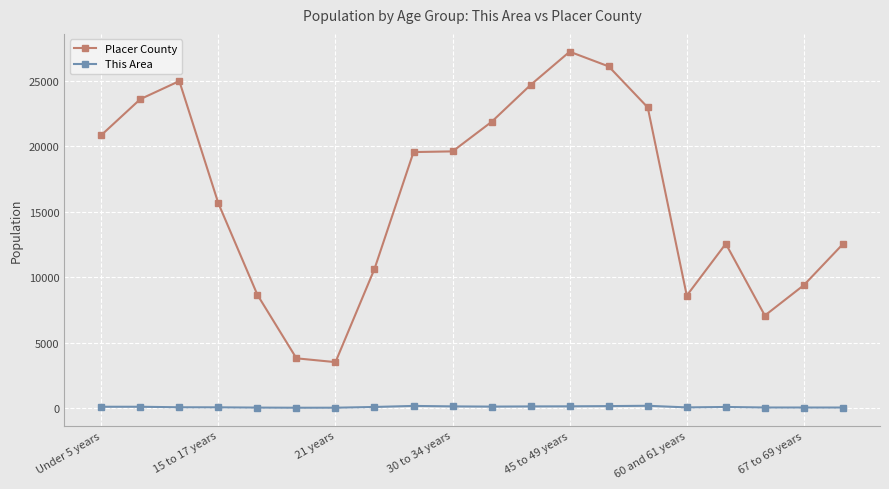

What is the difference between the maximum and minimum values in the Placer County series?

23726